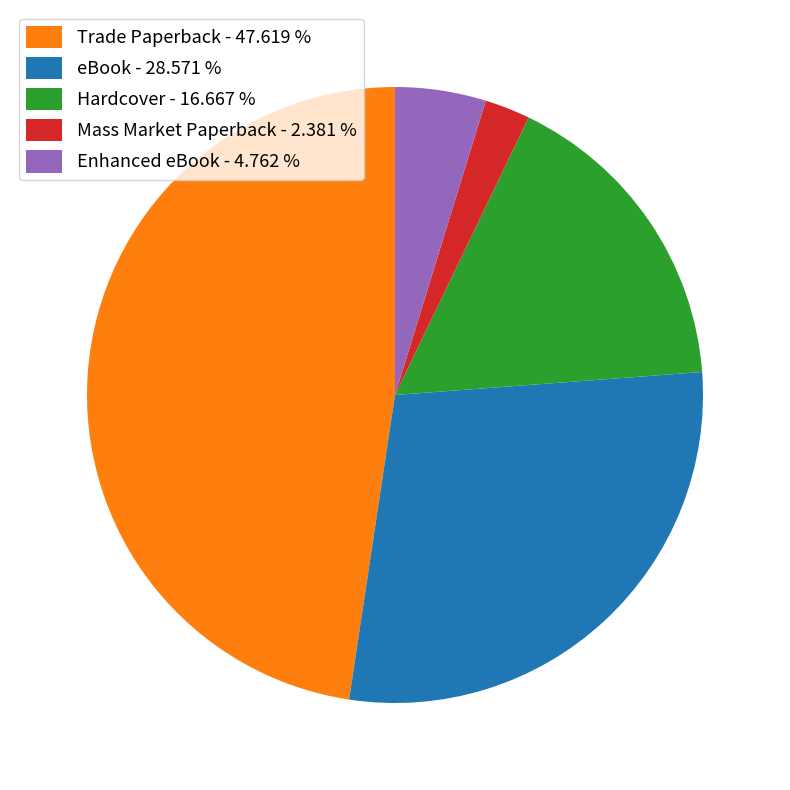

Which category has the smallest portion of the pie?

Mass Market Paperback